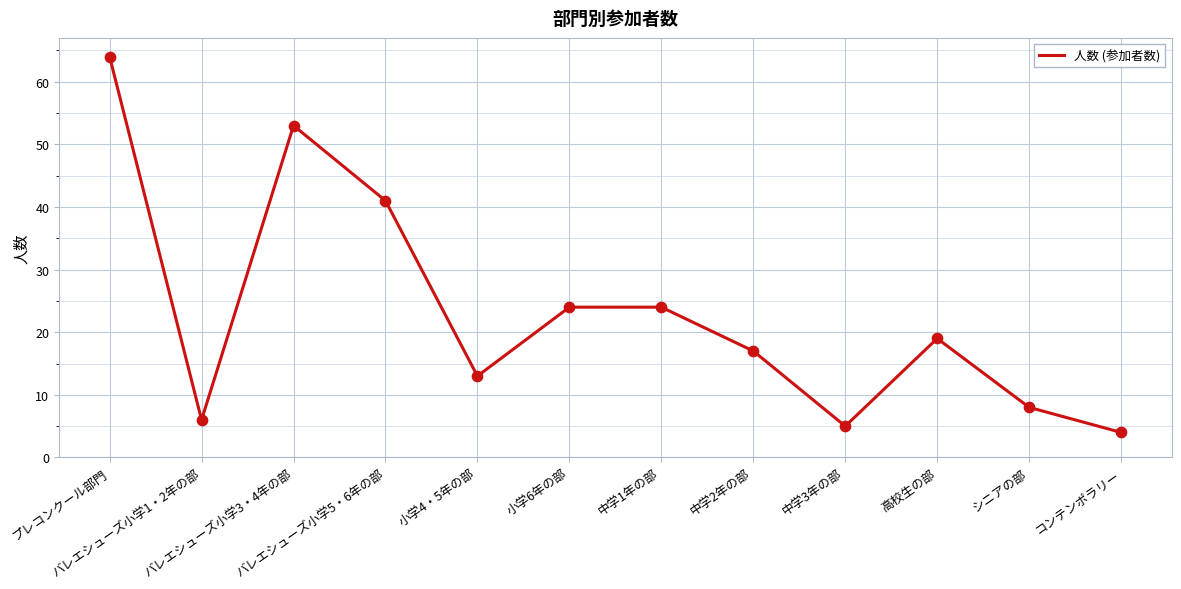

What is the change in value from バレエシューズ小学3・4年の部 to 中学3年の部?

-48